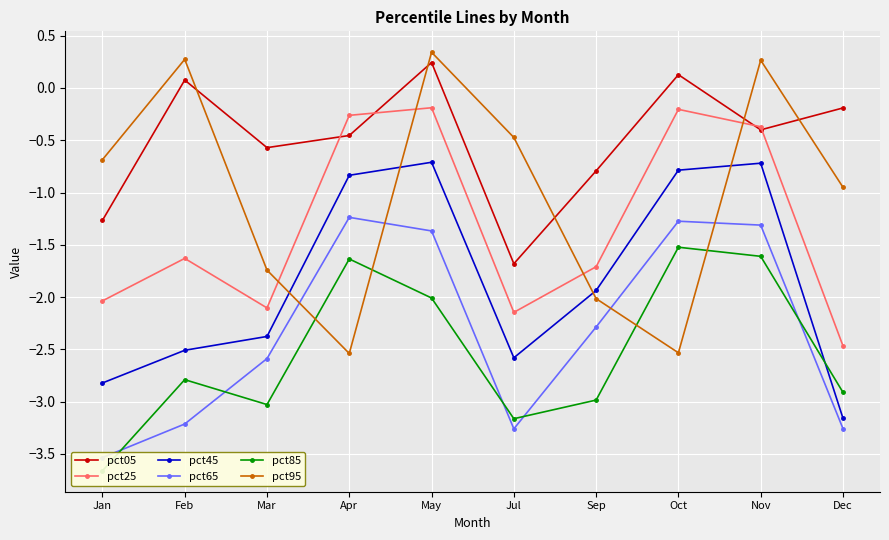

Is the value of pct45 at Dec greater than the value of pct65 at May?

No